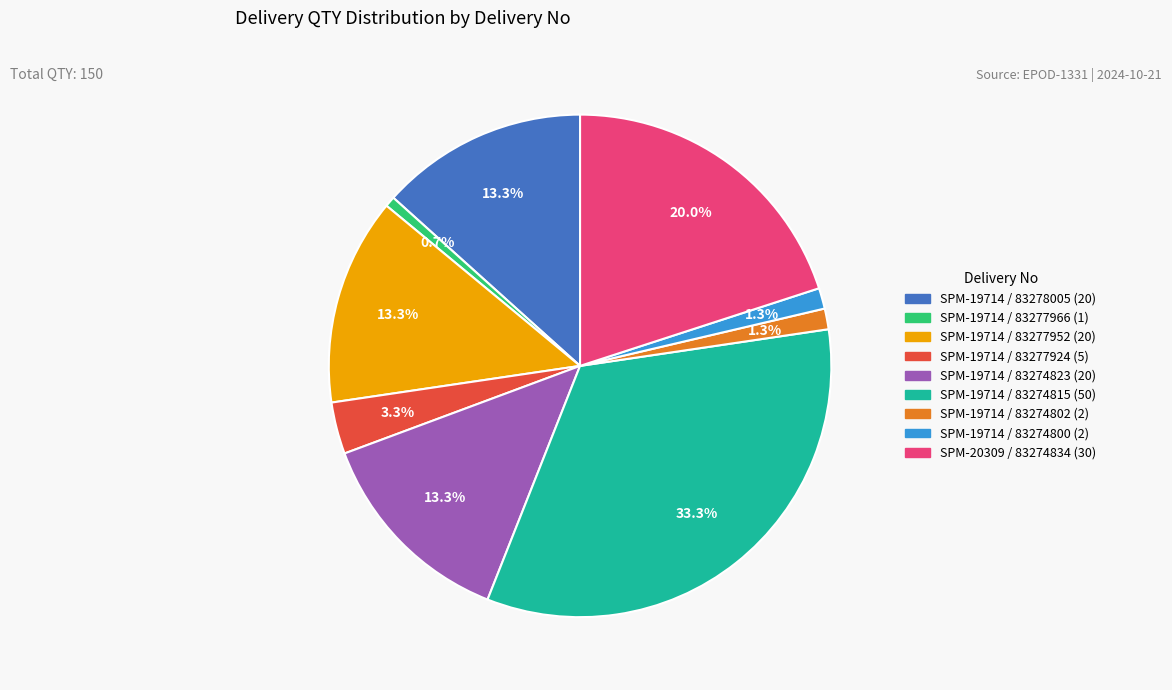

What is the smallest slice in the pie chart?

SPM-19714 / 83277966